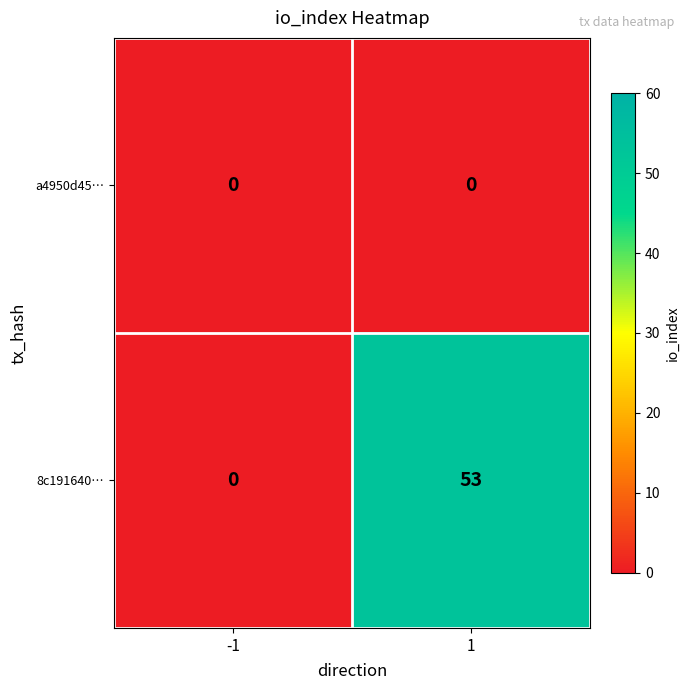

Reading left to right, list all the values displayed in this chart.

a4950d45…: -1=0	1=0
8c191640…: -1=0	1=53